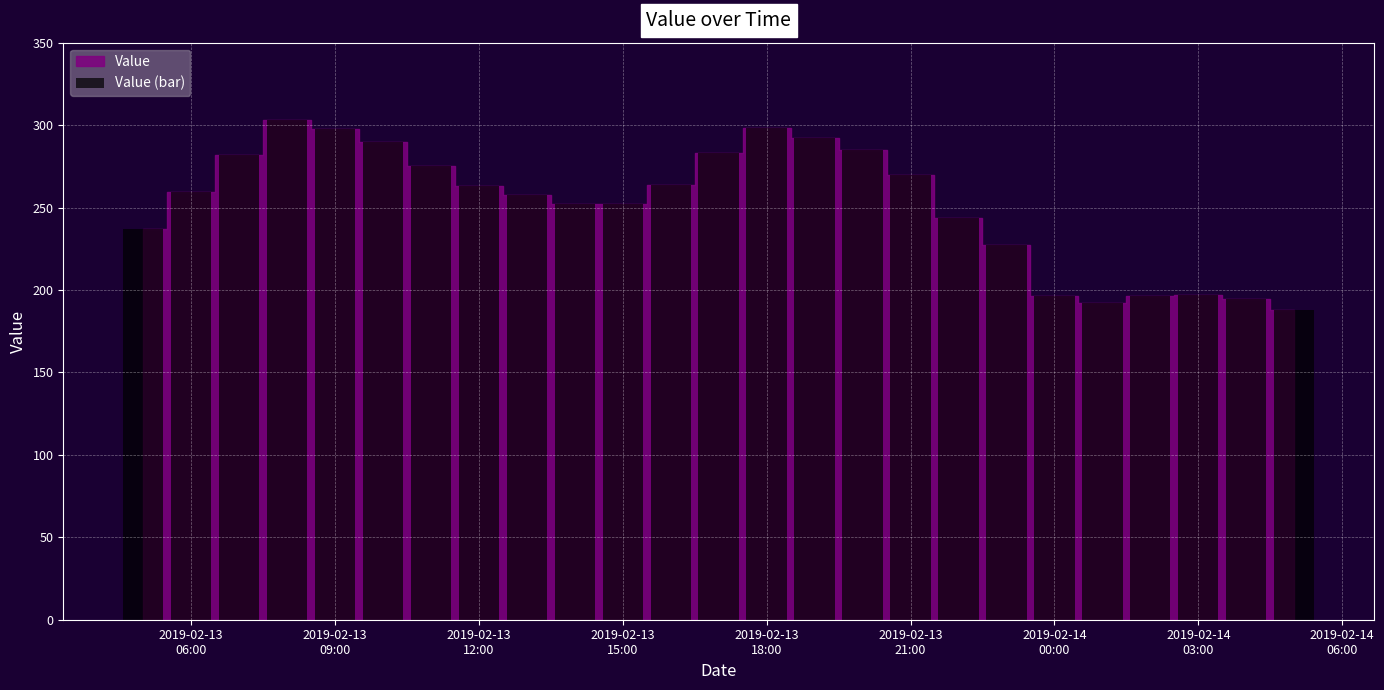

What is the value of the 20th bar from the left?

196.2